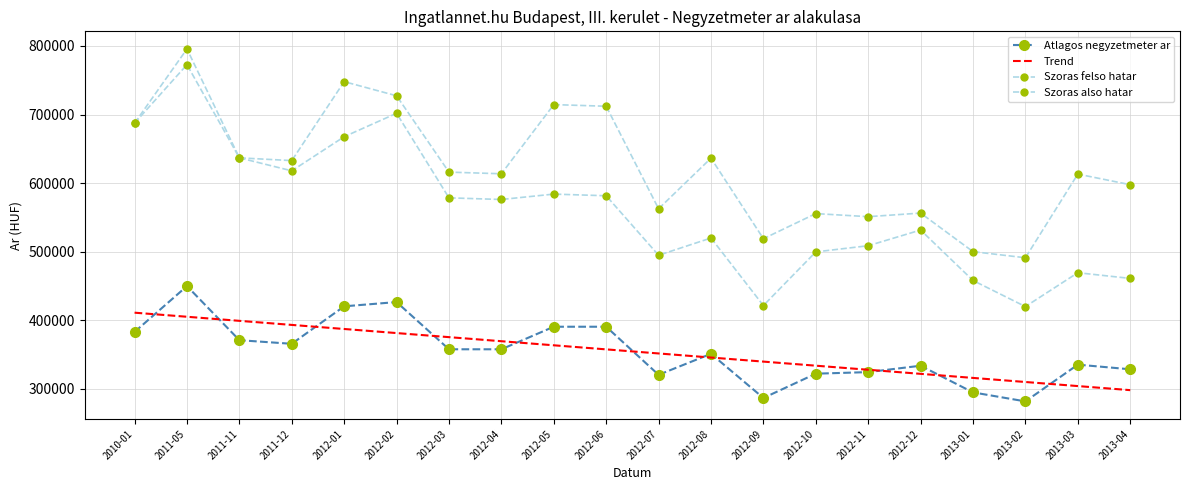

The value of Szoras felso hatar at 2011-11 is 636775.0. True or false?

True